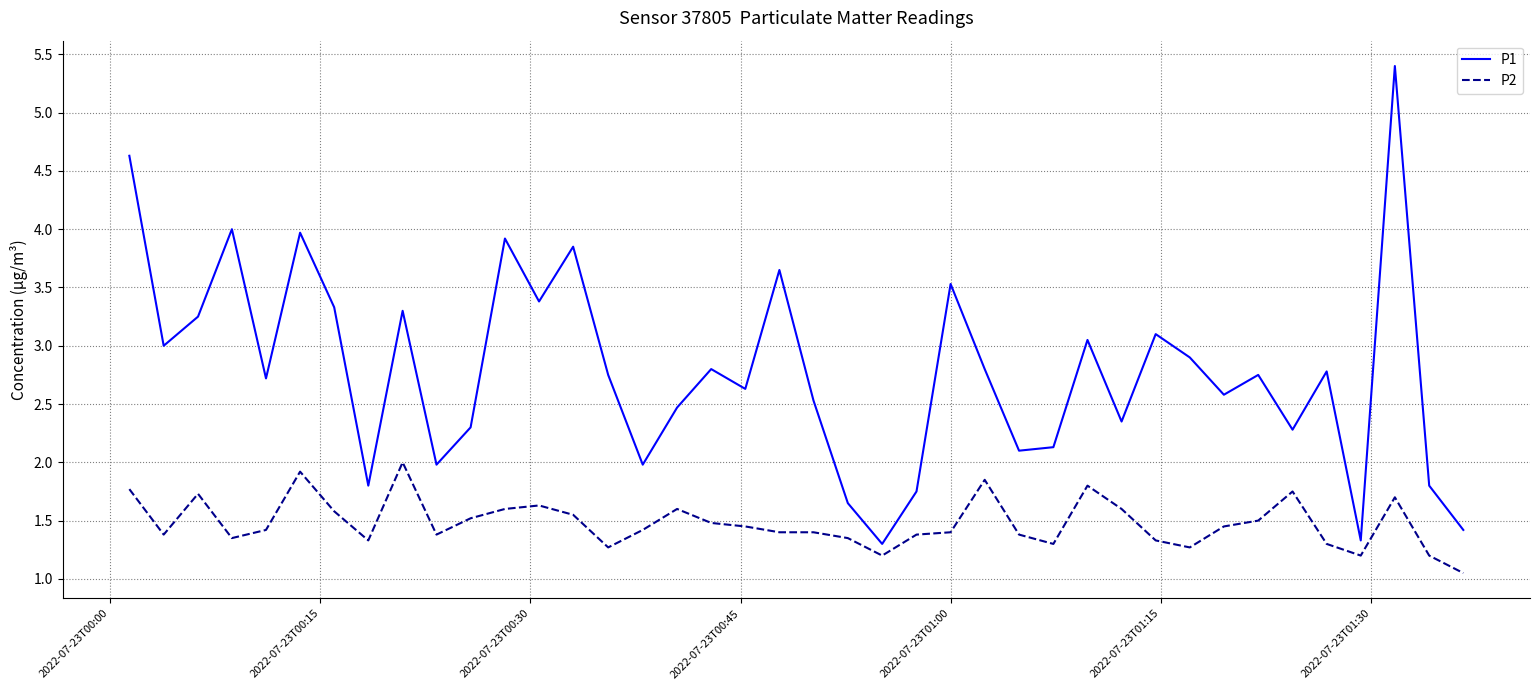

Which series has the largest total across all categories?

P1